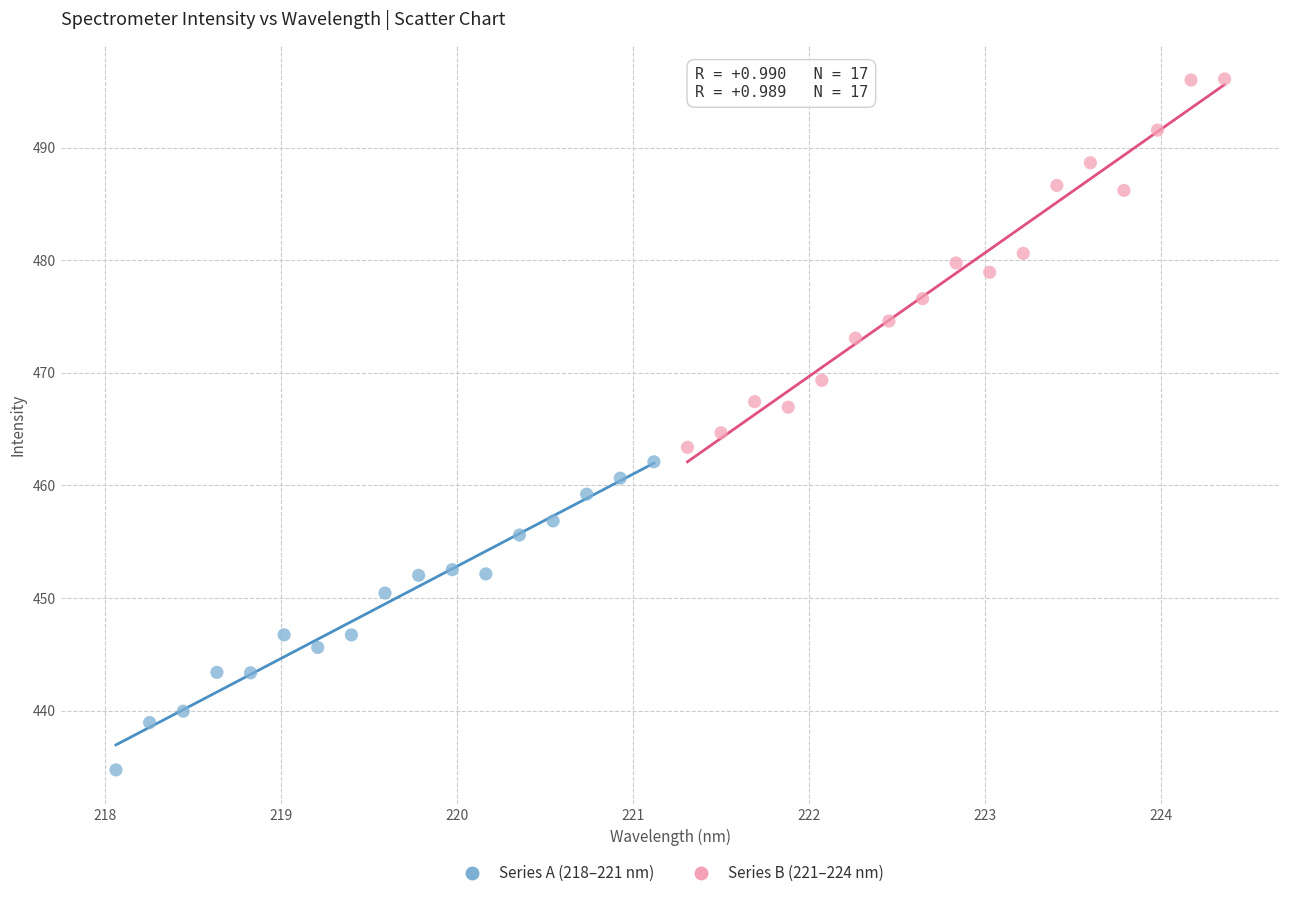

Which series reaches the maximum Y coordinate?

Series B (221–224 nm)